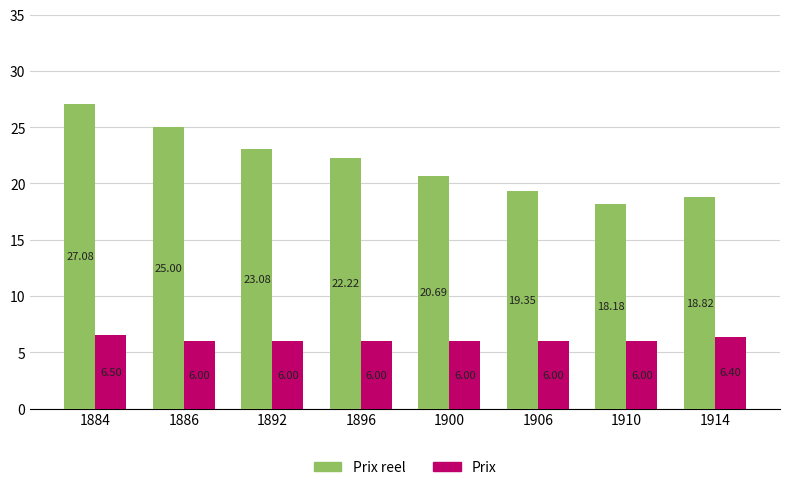

At 1910, list the series in order from smallest to largest.

Prix, Prix reel